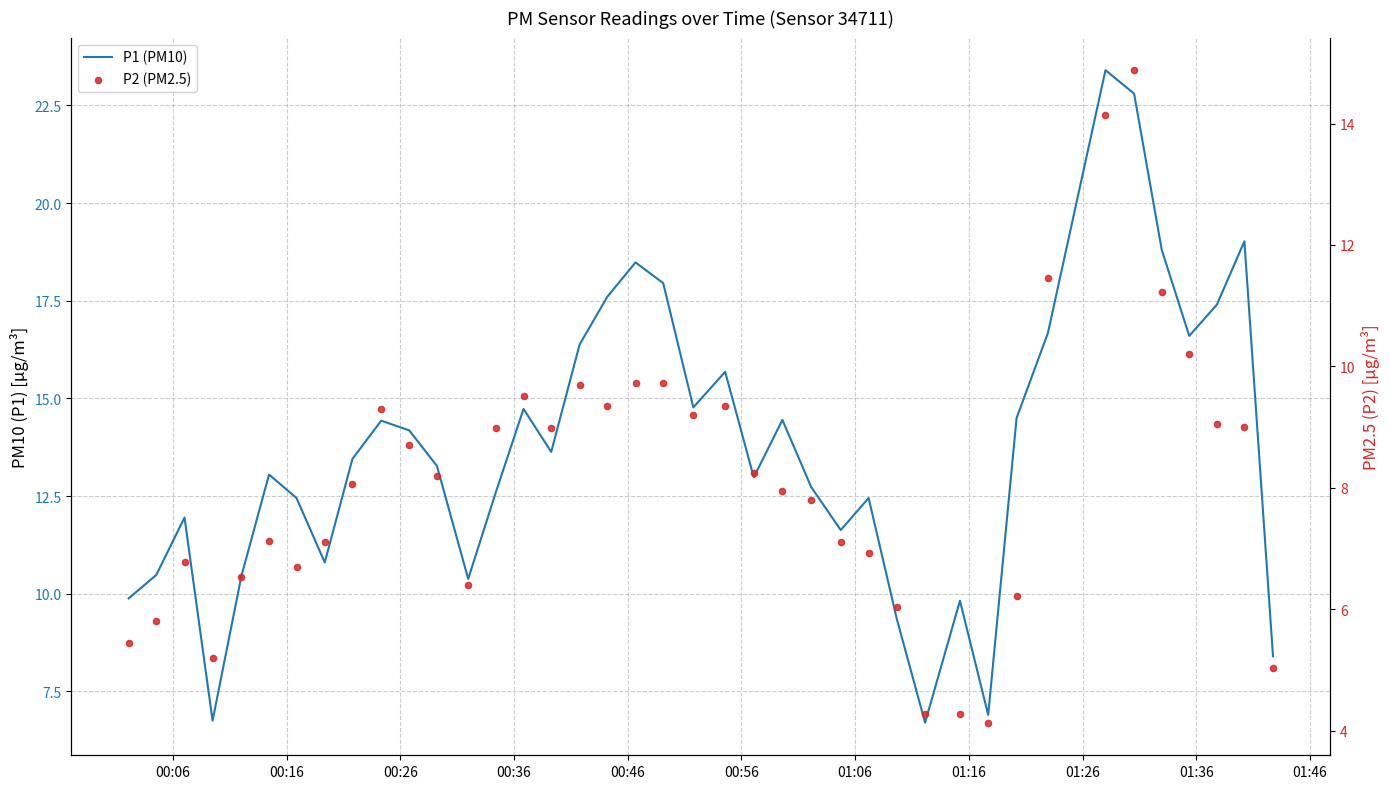

Which series has the largest Y range (max minus min)?

P1 (PM10)